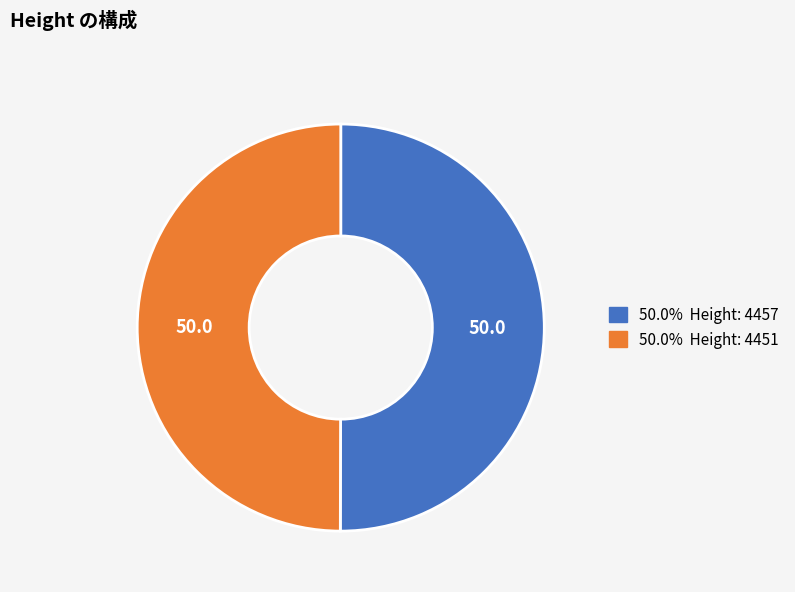

How many segments does this pie chart have?

2